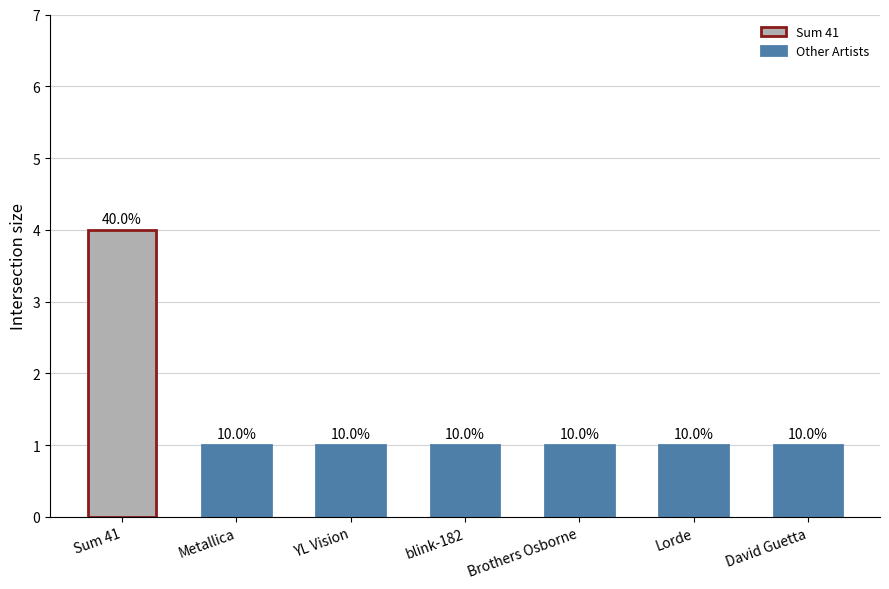

What is the value of the 3rd bar from the left?

1